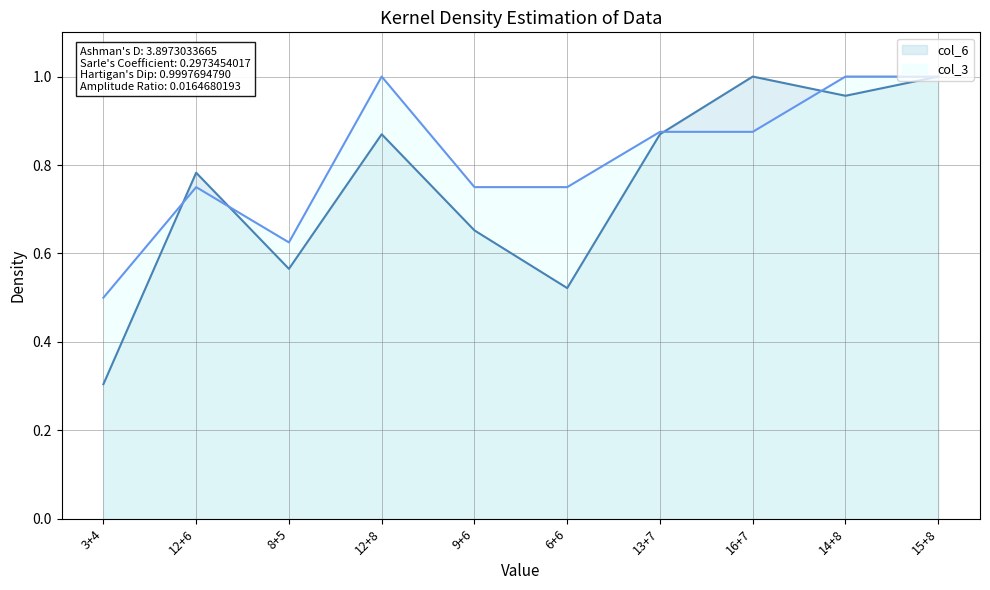

Reading left to right, what are all the values shown in this chart?

col_6 line: 0.3	0.8	0.6	0.9	0.7	0.5	0.9	1.0	1.0	1.0
col_3 line: 0.5	0.8	0.6	1.0	0.8	0.8	0.9	0.9	1.0	1.0